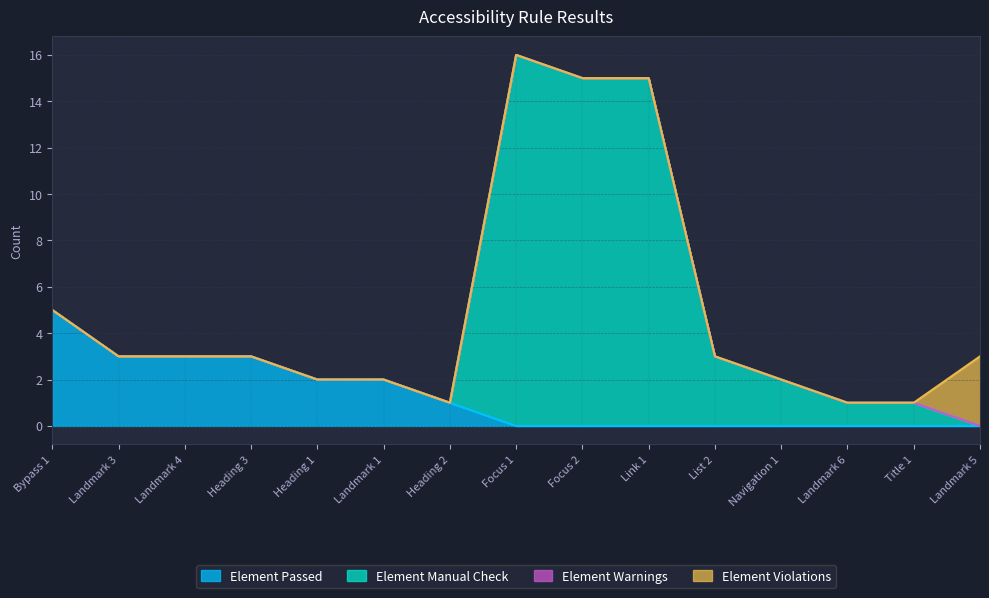

Reading left to right, transcribe all the data shown in this chart.

Element Passed: Bypass 1=5	Landmark 3=3	Landmark 4=3	Heading 3=3	Heading 1=2	Landmark 1=2	Heading 2=1	Focus 1=0	Focus 2=0	Link 1=0	List 2=0	Navigation 1=0	Landmark 6=0	Title 1=0	Landmark 5=0
Element Manual Check: Bypass 1=0	Landmark 3=0	Landmark 4=0	Heading 3=0	Heading 1=0	Landmark 1=0	Heading 2=0	Focus 1=16	Focus 2=15	Link 1=15	List 2=3	Navigation 1=2	Landmark 6=1	Title 1=1	Landmark 5=0
Element Warnings: Bypass 1=0	Landmark 3=0	Landmark 4=0	Heading 3=0	Heading 1=0	Landmark 1=0	Heading 2=0	Focus 1=0	Focus 2=0	Link 1=0	List 2=0	Navigation 1=0	Landmark 6=0	Title 1=0	Landmark 5=0
Element Violations: Bypass 1=0	Landmark 3=0	Landmark 4=0	Heading 3=0	Heading 1=0	Landmark 1=0	Heading 2=0	Focus 1=0	Focus 2=0	Link 1=0	List 2=0	Navigation 1=0	Landmark 6=0	Title 1=0	Landmark 5=3